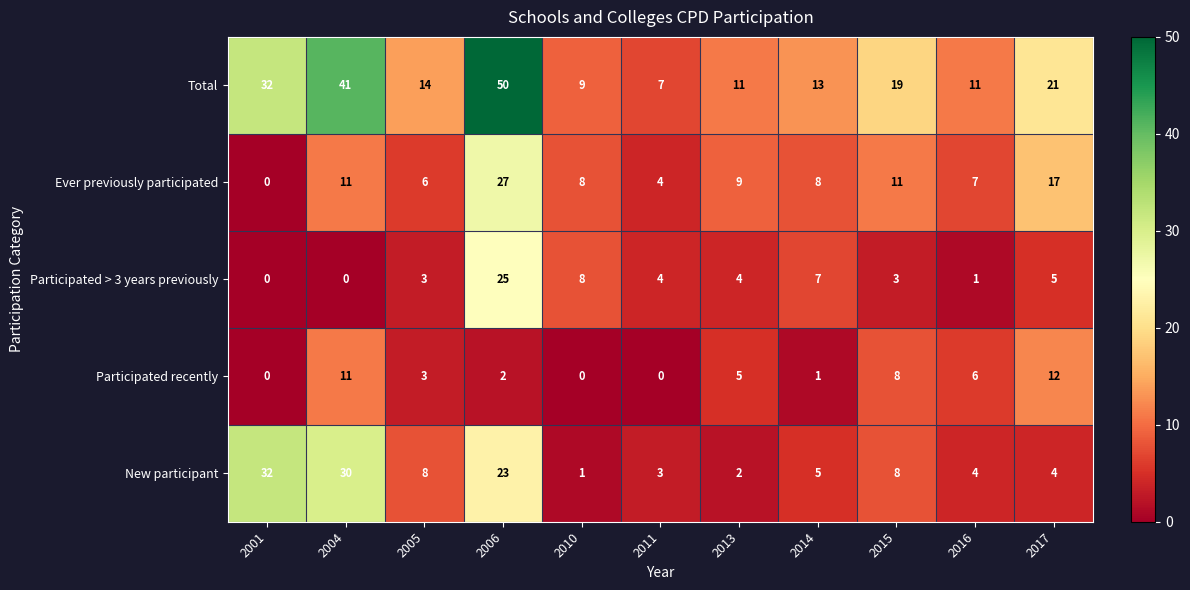

Which series has the widest spread of values?

Total